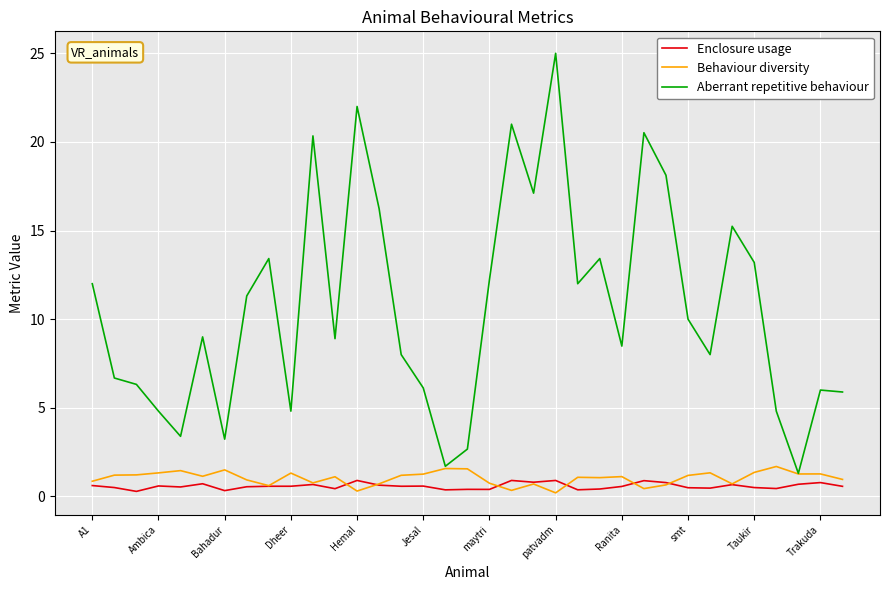

True or false: Enclosure usage and Aberrant repetitive behaviour cross at least once.

False